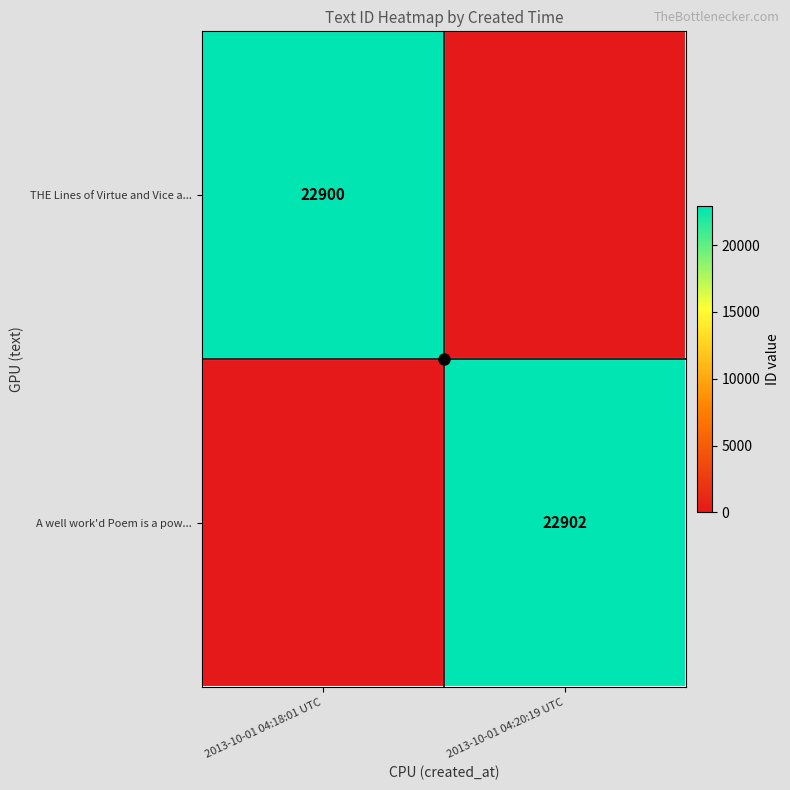

How many series are shown in this chart?

2